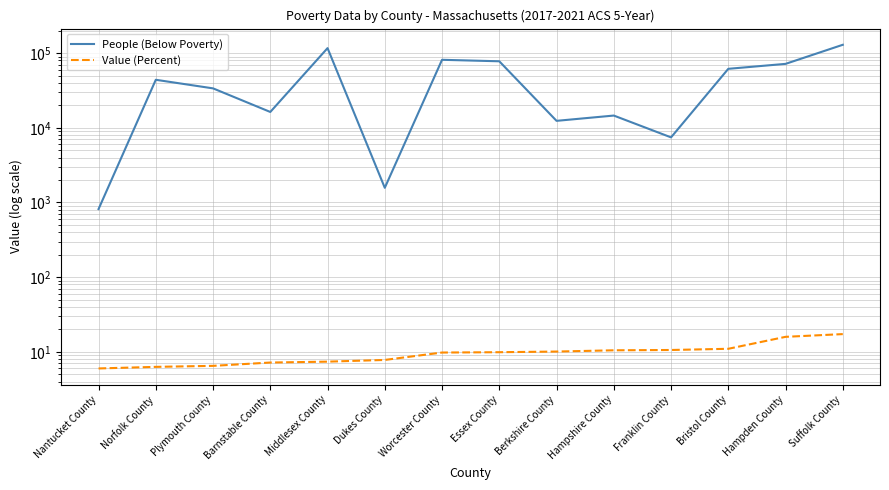

What is the label of the 4th point from the left?

Barnstable County